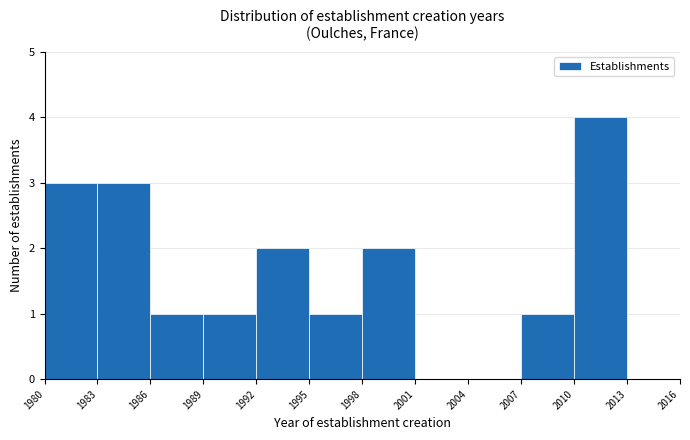

Reading left to right, transcribe this chart: for each bar, give the range it covers on the x-axis and its height. The values are not printed on the chart, so give them approximately, as read against the axis.

1980 to 1983: 3
1983 to 1986: 3
1986 to 1989: 1
1989 to 1992: 1
1992 to 1995: 2
1995 to 1998: 1
1998 to 2001: 2
2001 to 2004: 0
2004 to 2007: 0
2007 to 2010: 1
2010 to 2013: 4
2013 to 2016: 0